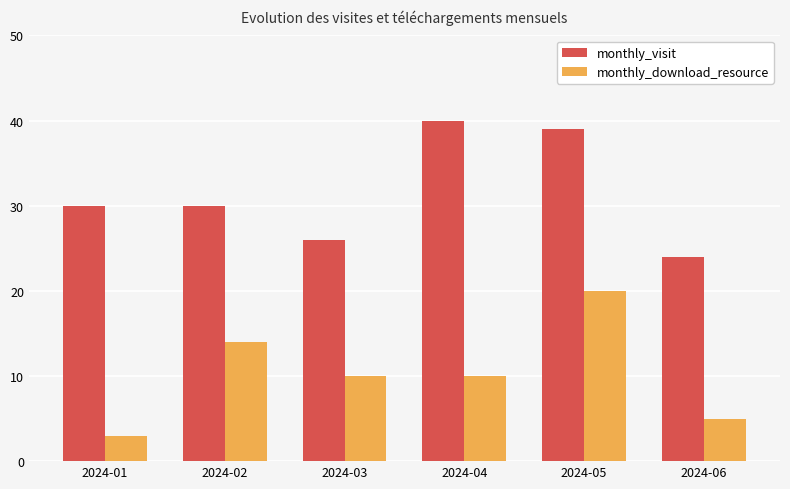

The monthly_download_resource series shows 5 at 2024-06. True or false?

True